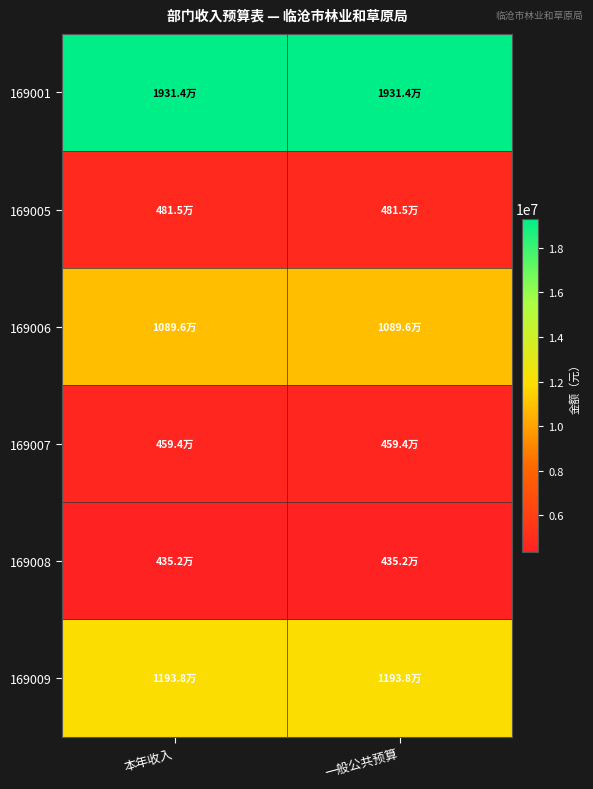

Reading left to right, what are all the values shown in this chart?

169001: 本年收入=19313653.8	一般公共预算=19313653.8
169005: 本年收入=4815026.2	一般公共预算=4815026.2
169006: 本年收入=10896127.6	一般公共预算=10896127.6
169007: 本年收入=4593559.5	一般公共预算=4593559.5
169008: 本年收入=4351515.9	一般公共预算=4351515.9
169009: 本年收入=11938155.0	一般公共预算=11938155.0